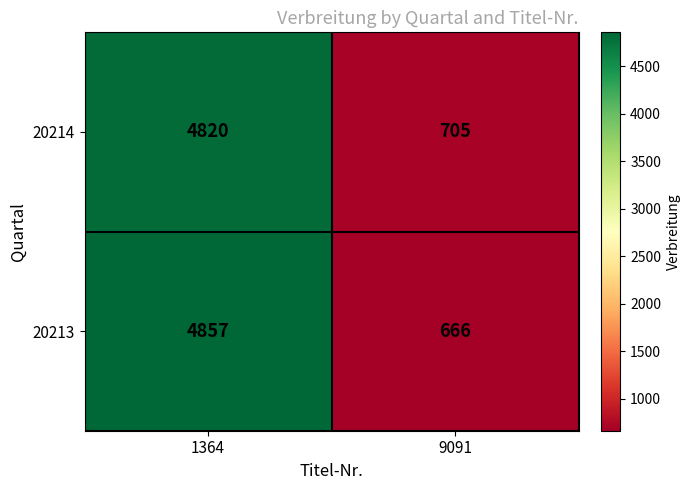

What is the sum of all 20214 values?

5525